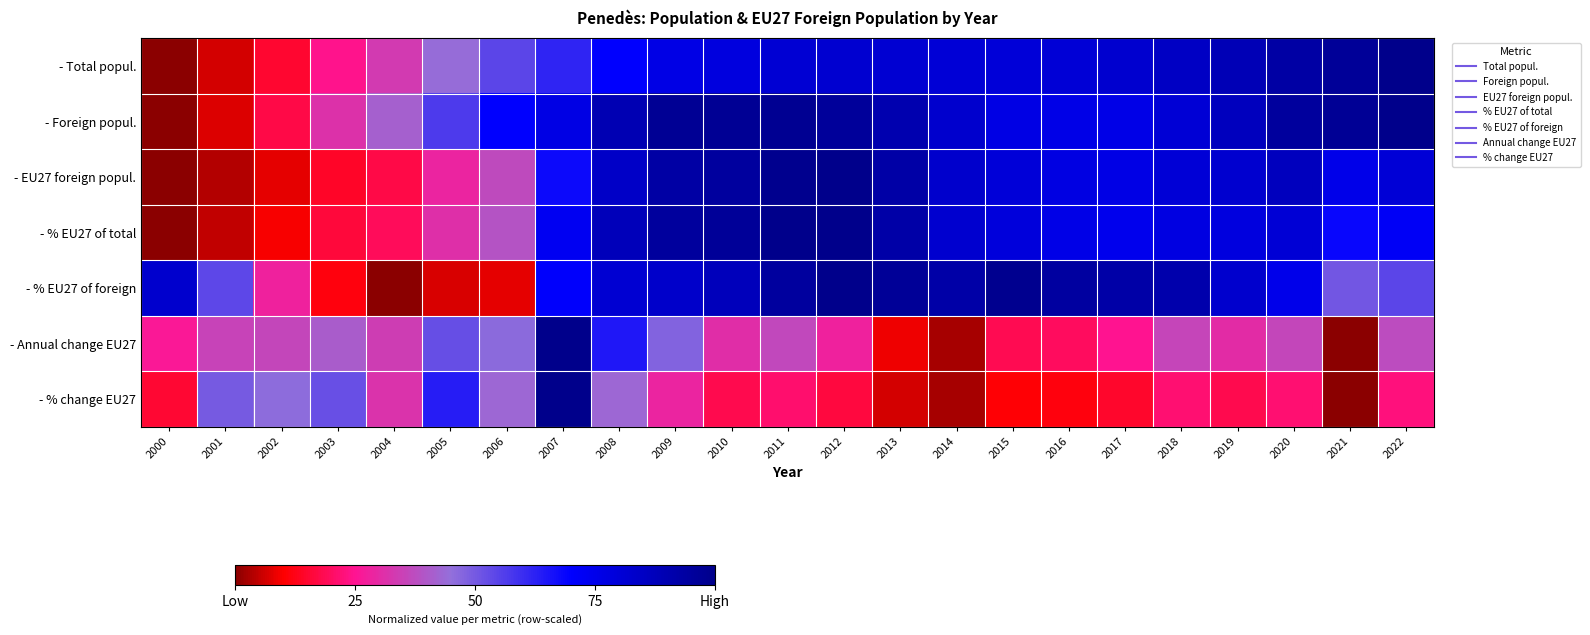

What is the difference between the highest and lowest values at 2002?

0.4